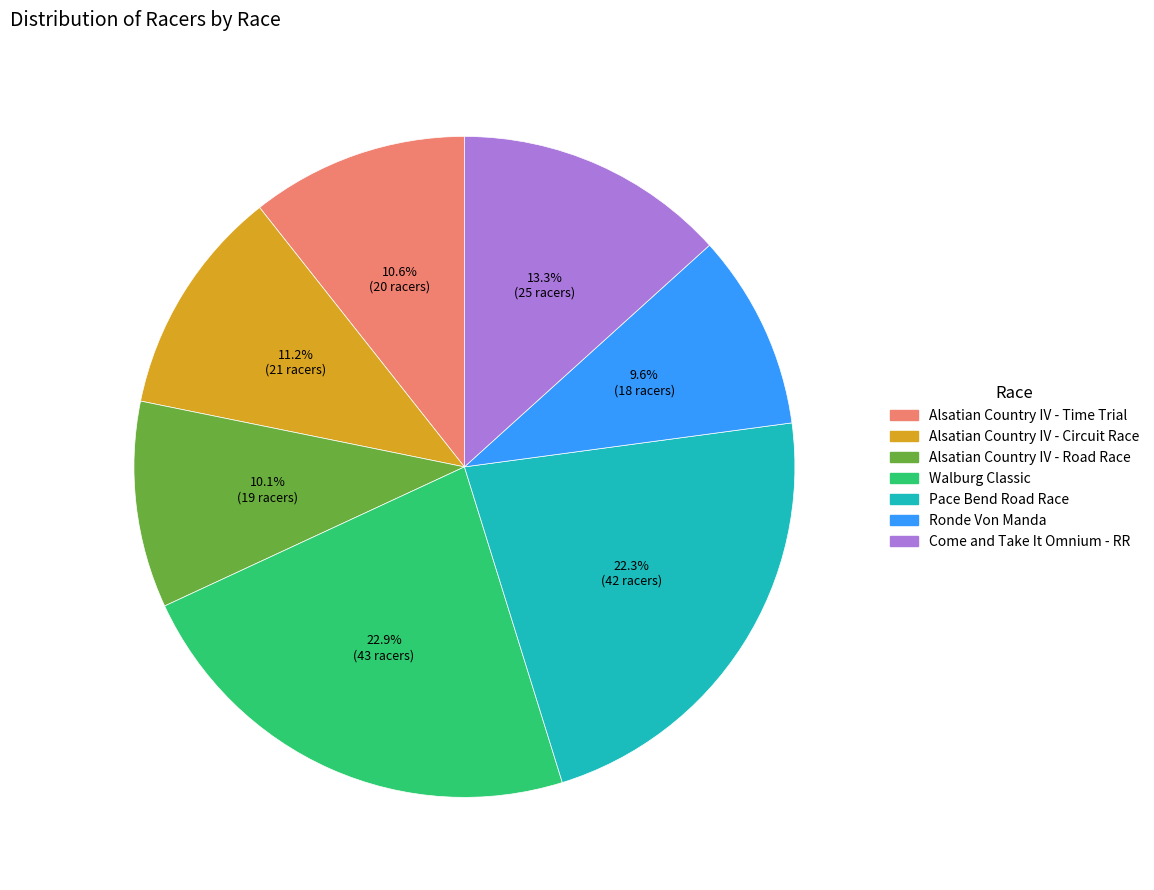

Approximately how many times larger is the value at Walburg Classic compared to Come and Take It Omnium - RR?

1.7